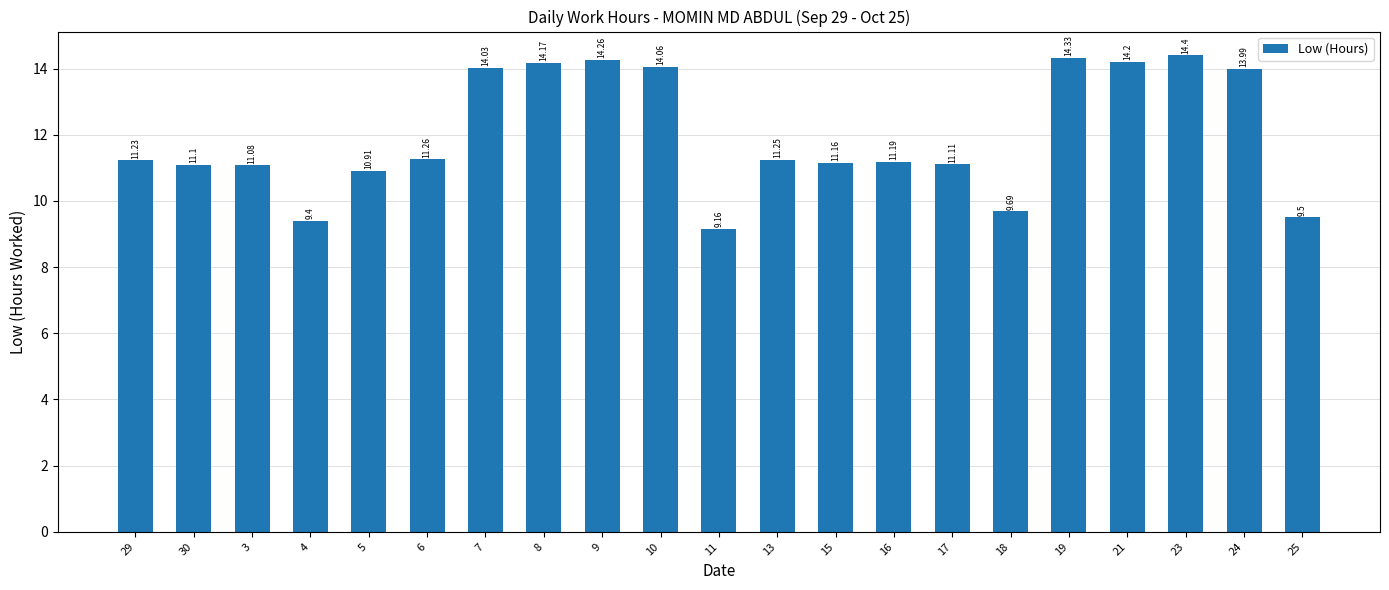

How many values are below 11?

5